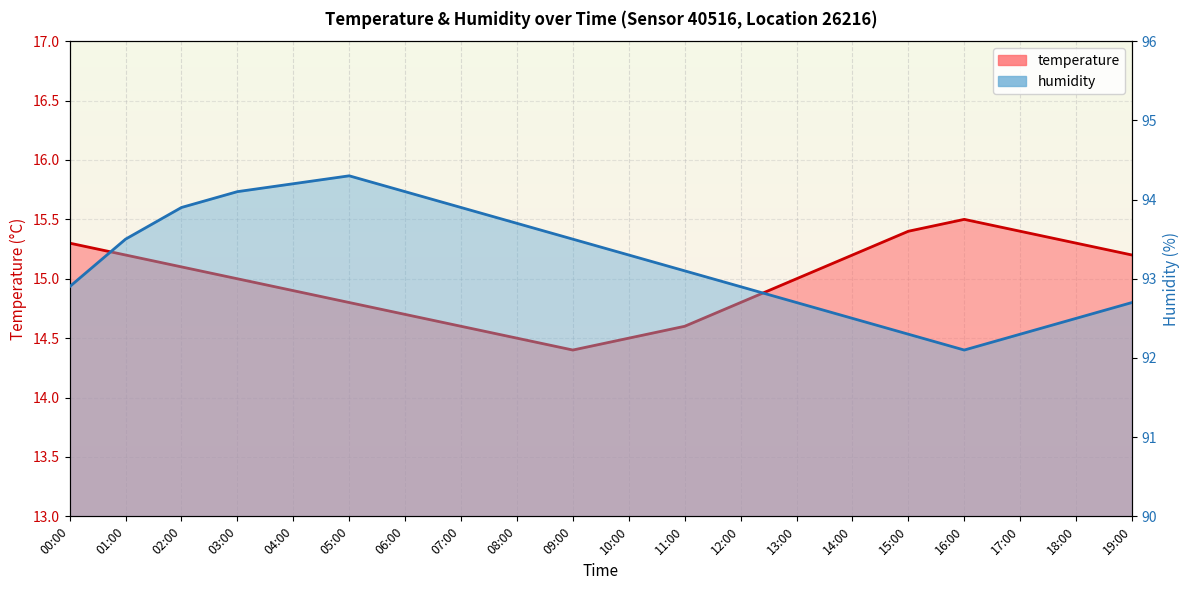

Is the value of temperature at 03:00 greater than the value of humidity at 10:00?

No